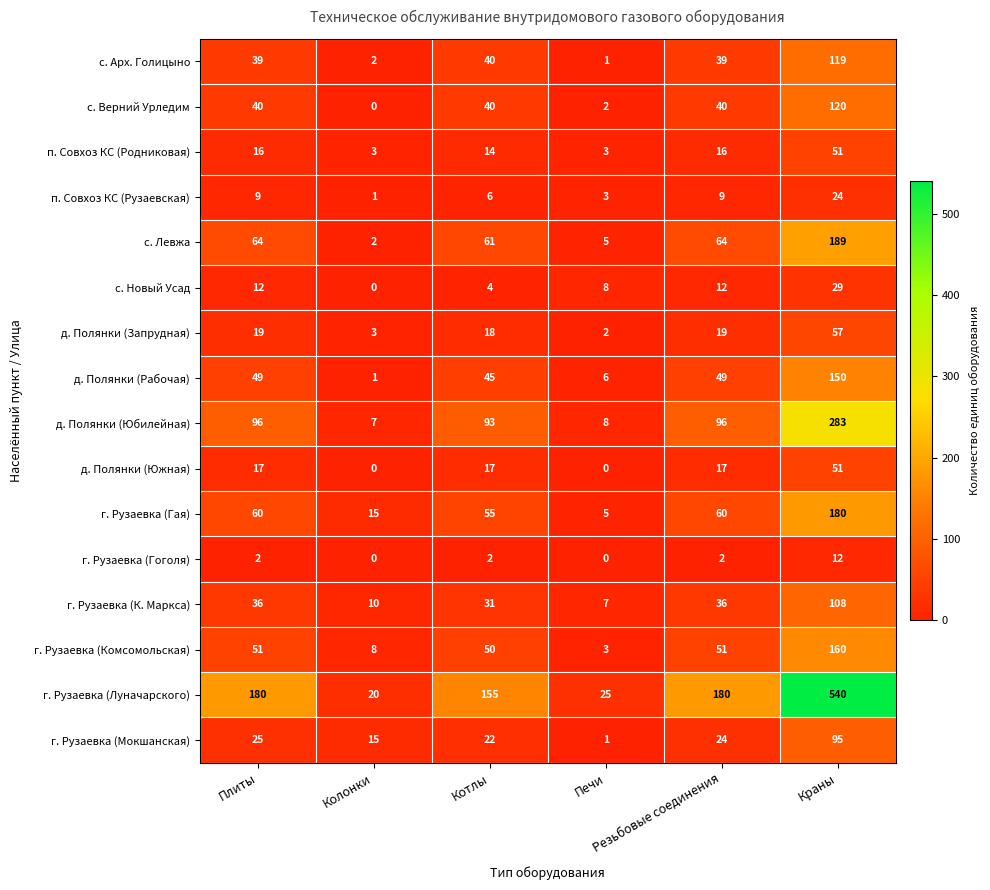

What is the lowest value of the д. Полянки (Юбилейная) series?

7